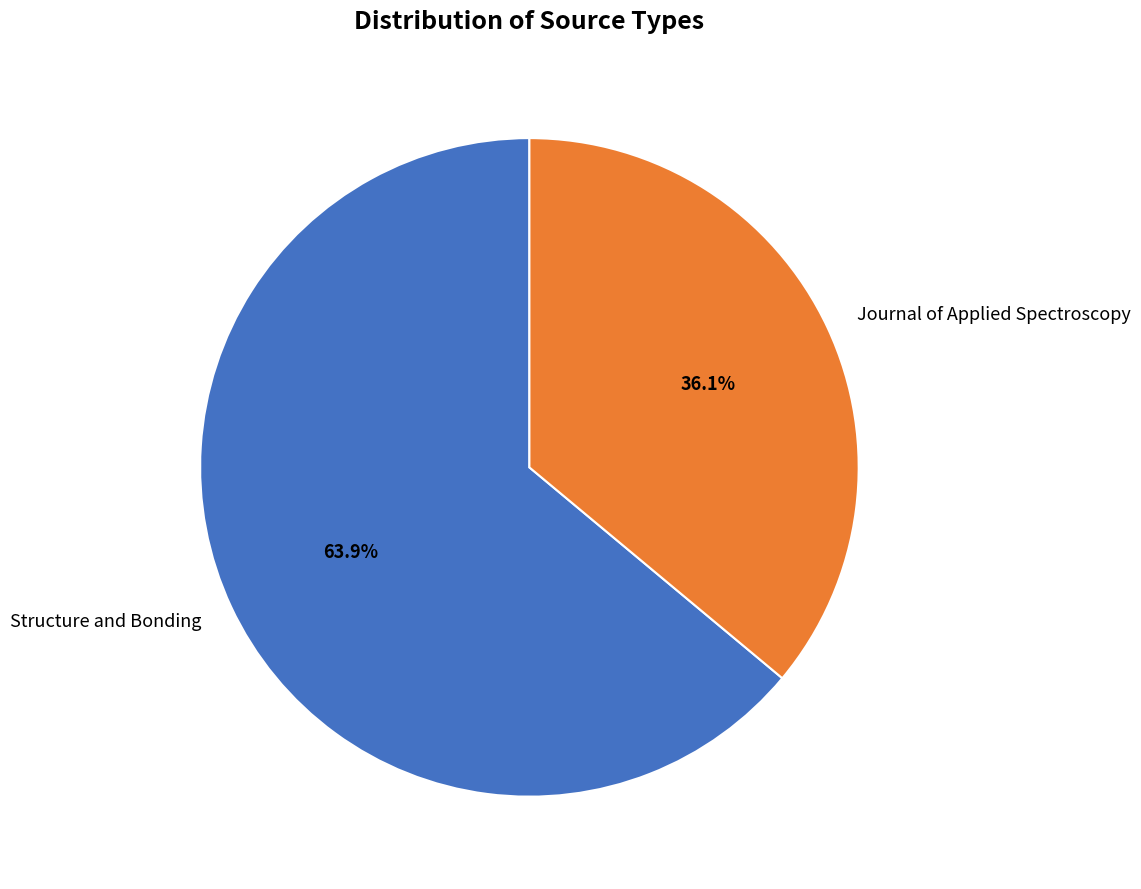

What percentage is NOT represented by Journal of Applied Spectroscopy?

63.9%